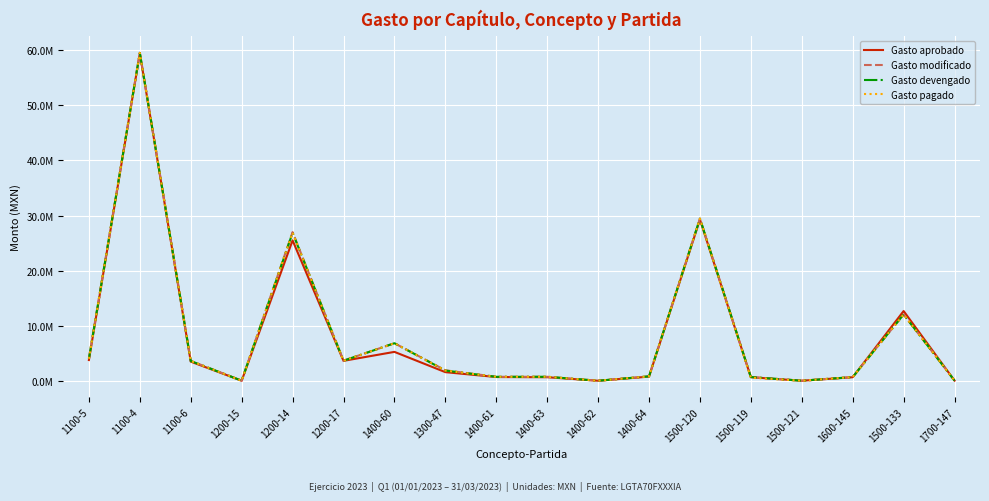

Reading left to right, list all the values displayed in this chart.

Gasto aprobado: 3762507.0	59475267.6	3473601.0	13092.0	25494227.3	3617484.0	5245407.0	1563513.0	676620.0	643116.0	4704.0	752604.0	29276838.0	642753.0	7074.0	640611.0	12662865.0	28020.0
Gasto modificado: 4039124.2	59549271.8	3610994.0	13092.0	26999698.8	3646760.6	6817900.4	1897624.9	717258.3	723744.2	4678.7	799059.2	29443969.0	668030.9	7074.0	682557.4	12034782.0	28020.0
Gasto devengado: 3980763.2	59549270.9	3593956.6	13092.0	26875774.7	3640590.4	6817900.4	1853062.2	717258.3	723744.2	4678.7	799059.2	29443969.0	668030.9	7074.0	665769.9	12034782.0	28020.0
Gasto pagado: 3980763.2	59549270.9	3593956.6	13092.0	26875774.7	3640590.4	6817900.4	1853062.2	717258.3	723744.2	4678.7	799059.2	29443969.0	555284.6	7074.0	665769.9	12034782.0	28020.0